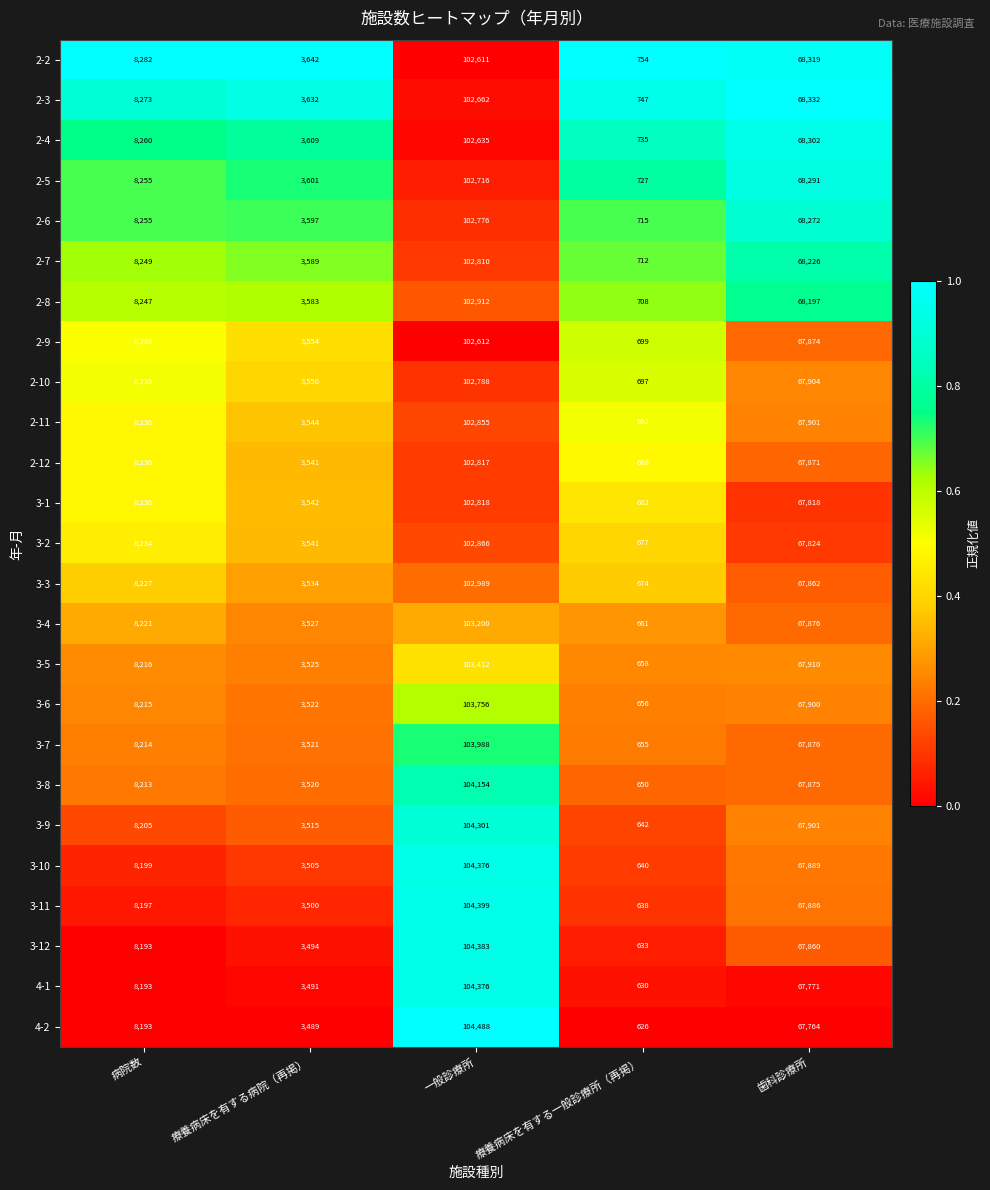

Rank the series at 療養病床を有する一般診療所（再掲） from highest to lowest value.

2-2, 2-3, 2-4, 2-5, 2-6, 2-7, 2-8, 2-9, 2-10, 2-11, 2-12, 3-1, 3-2, 3-3, 3-4, 3-5, 3-6, 3-7, 3-8, 3-9, 3-10, 3-11, 3-12, 4-1, 4-2